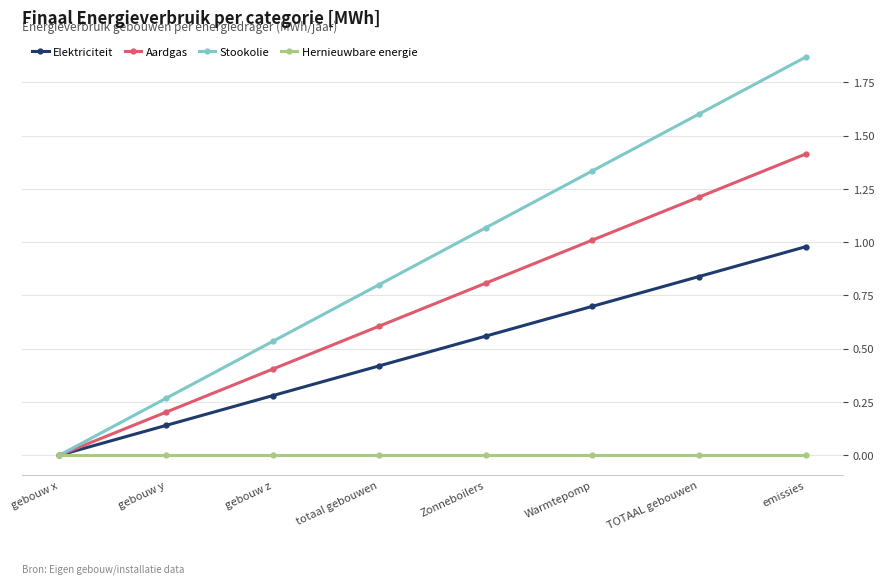

What is the label of the 2nd point from the right?

TOTAAL gebouwen